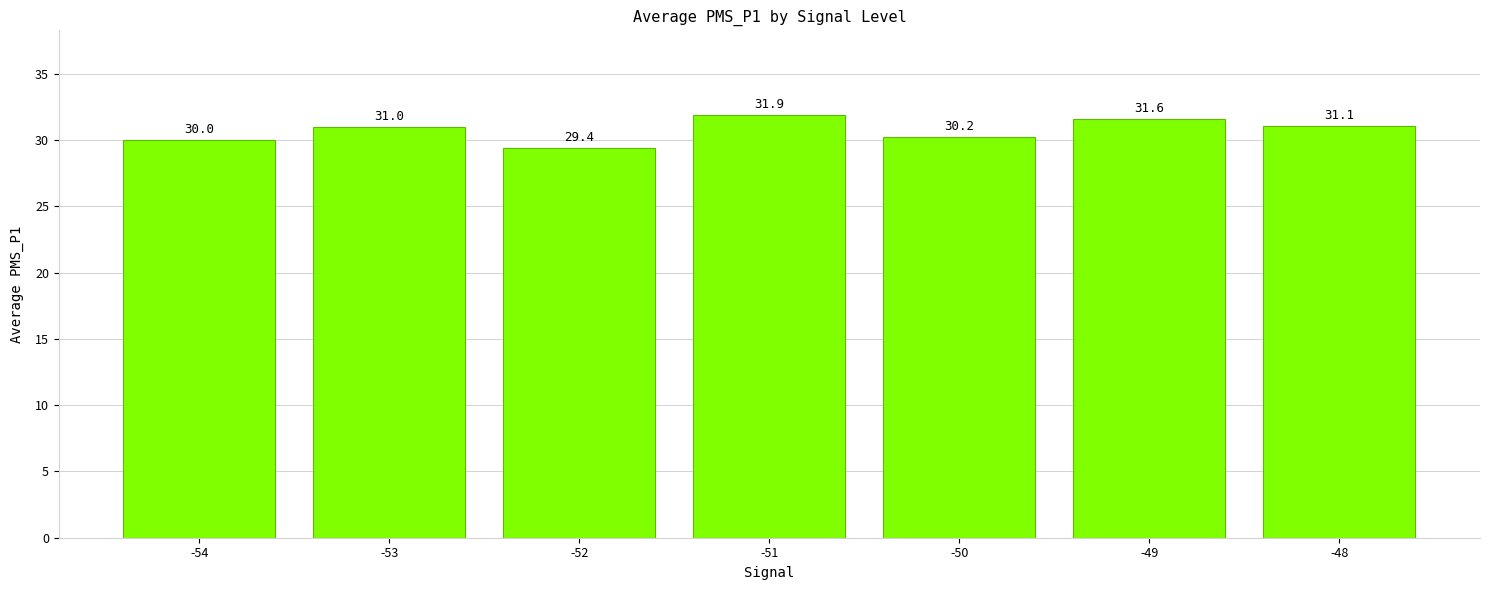

Rank the categories by value from lowest to highest.

-52, -54, -50, -53, -48, -49, -51